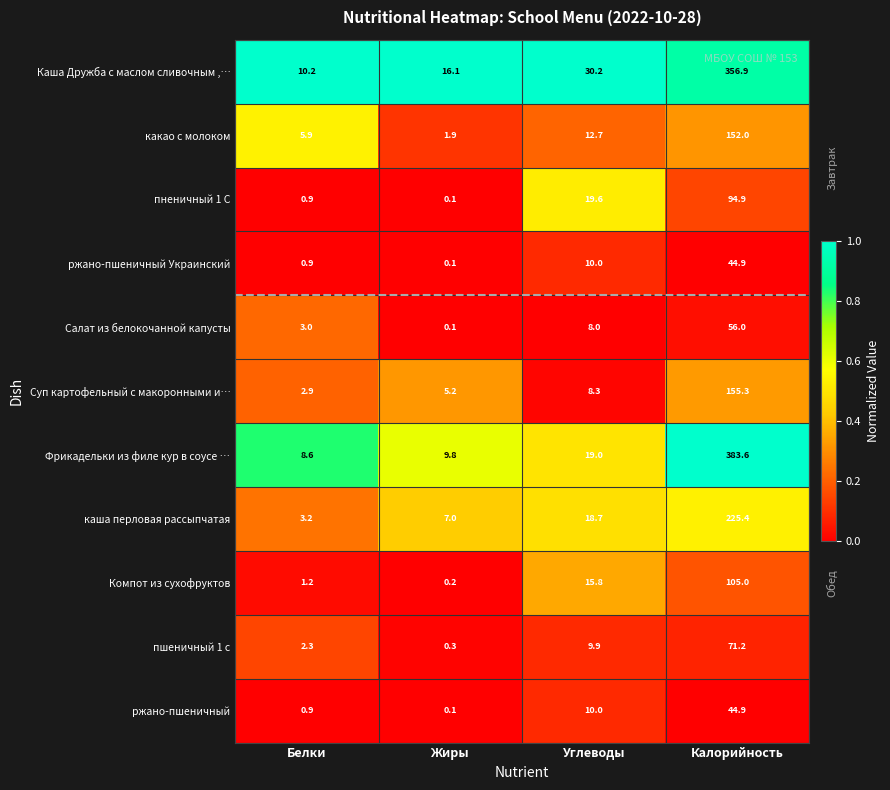

At which category is the sum across all series the highest?

Калорийность